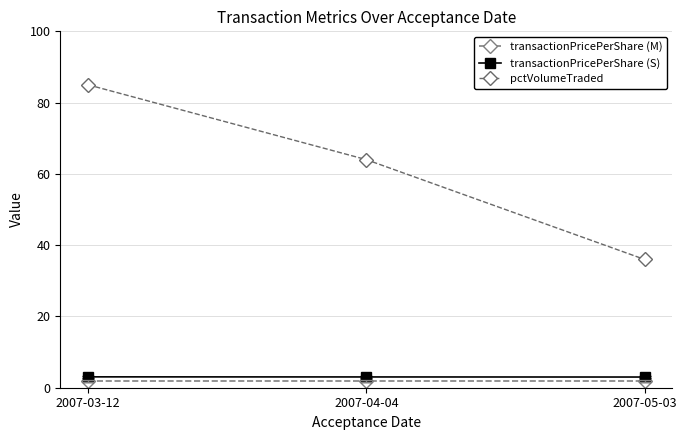

How many data points in pctVolumeTraded are less than 64?

1